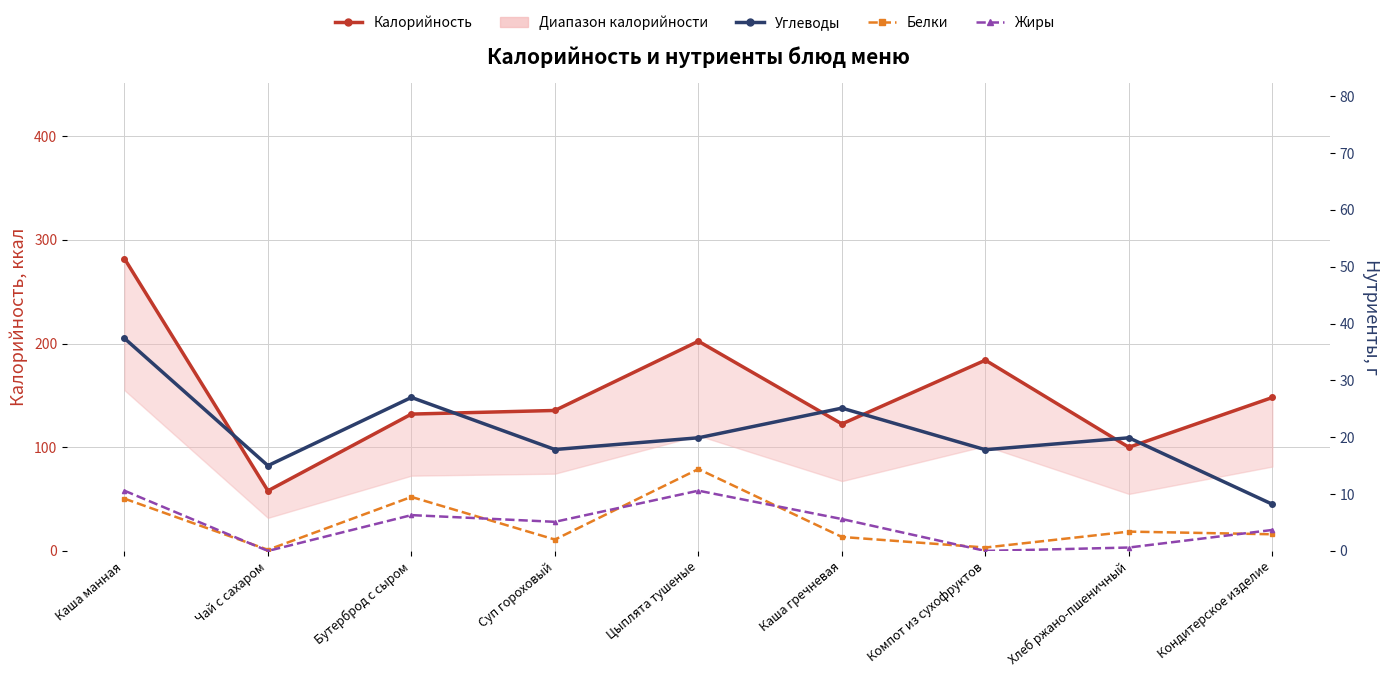

What is the difference between the second highest and minimum values in the Белки series?

9.3